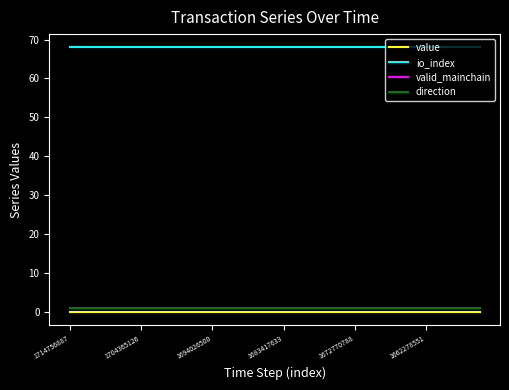

What is the sum of all value values?

0.2